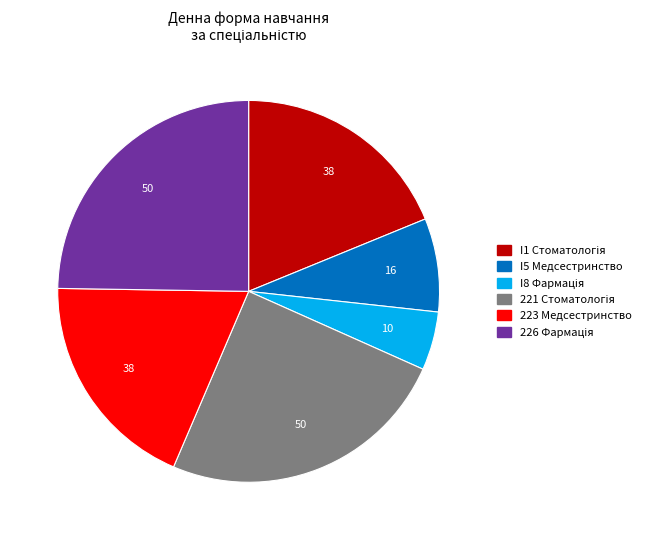

How many slices are in this pie chart?

6